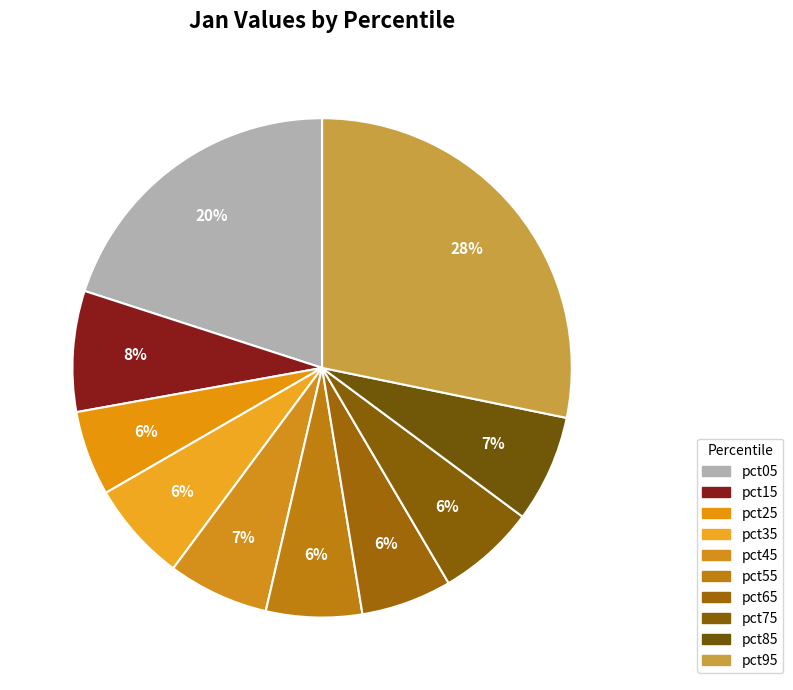

The pct95 slice represents 21% of the pie. True or false?

False